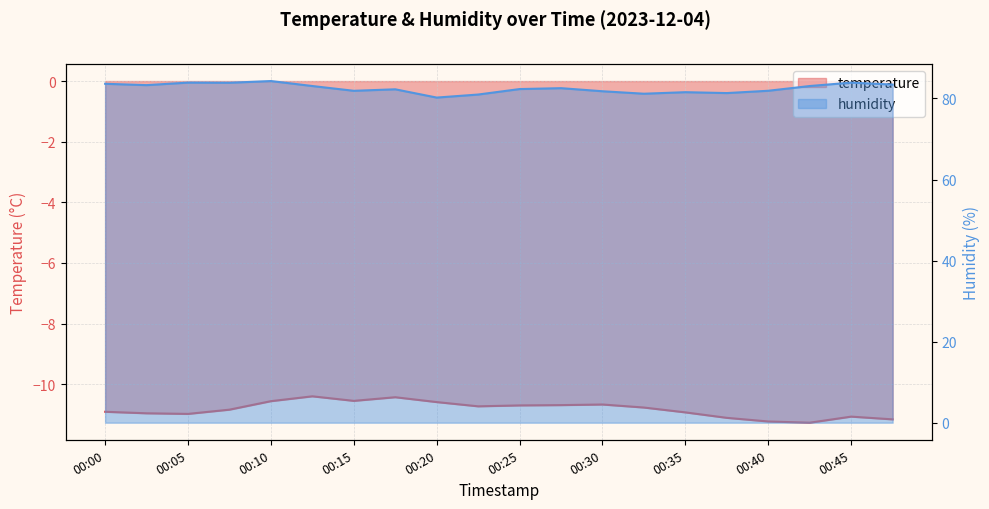

The value of humidity at 00:35 is 81.5. True or false?

True